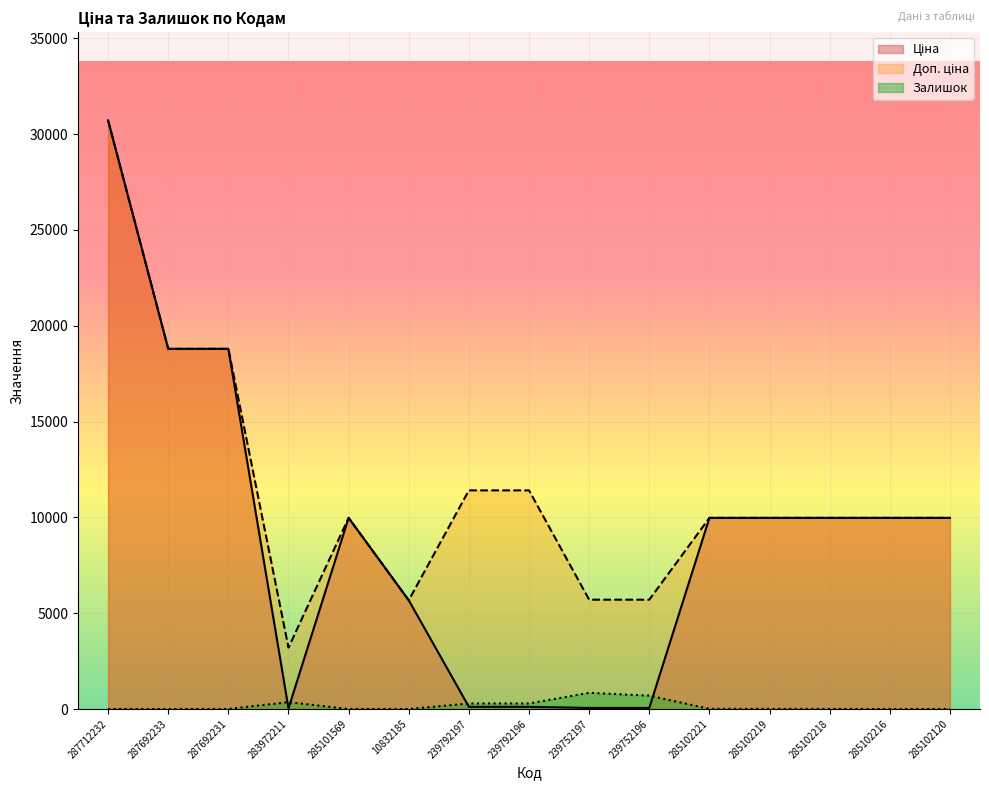

At which label does Ціна first exceed 9974?

287712232